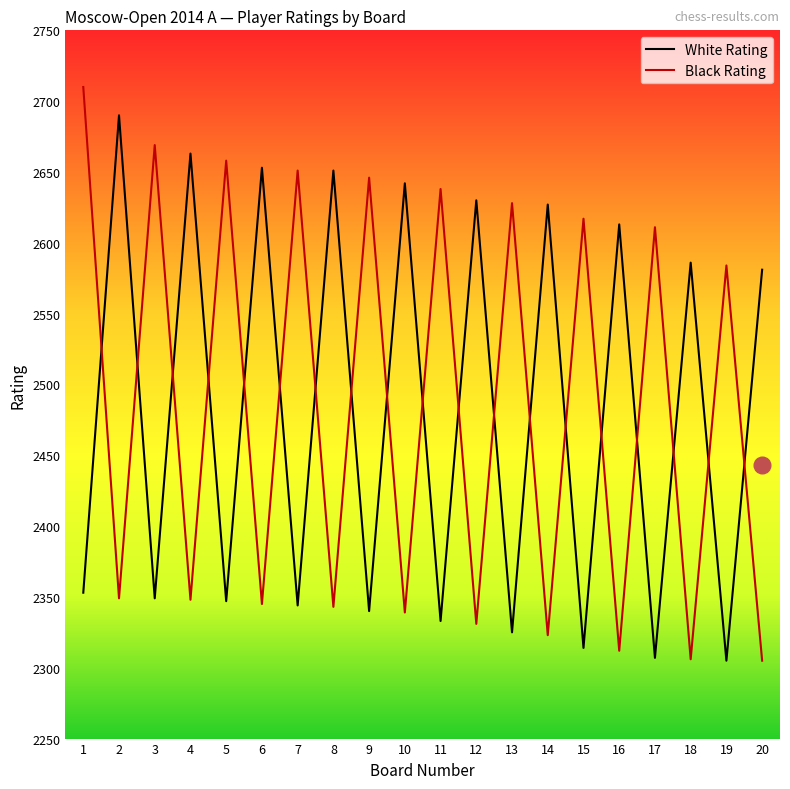

Rank the series by their maximum value, from lowest to highest.

White Rating, Black Rating